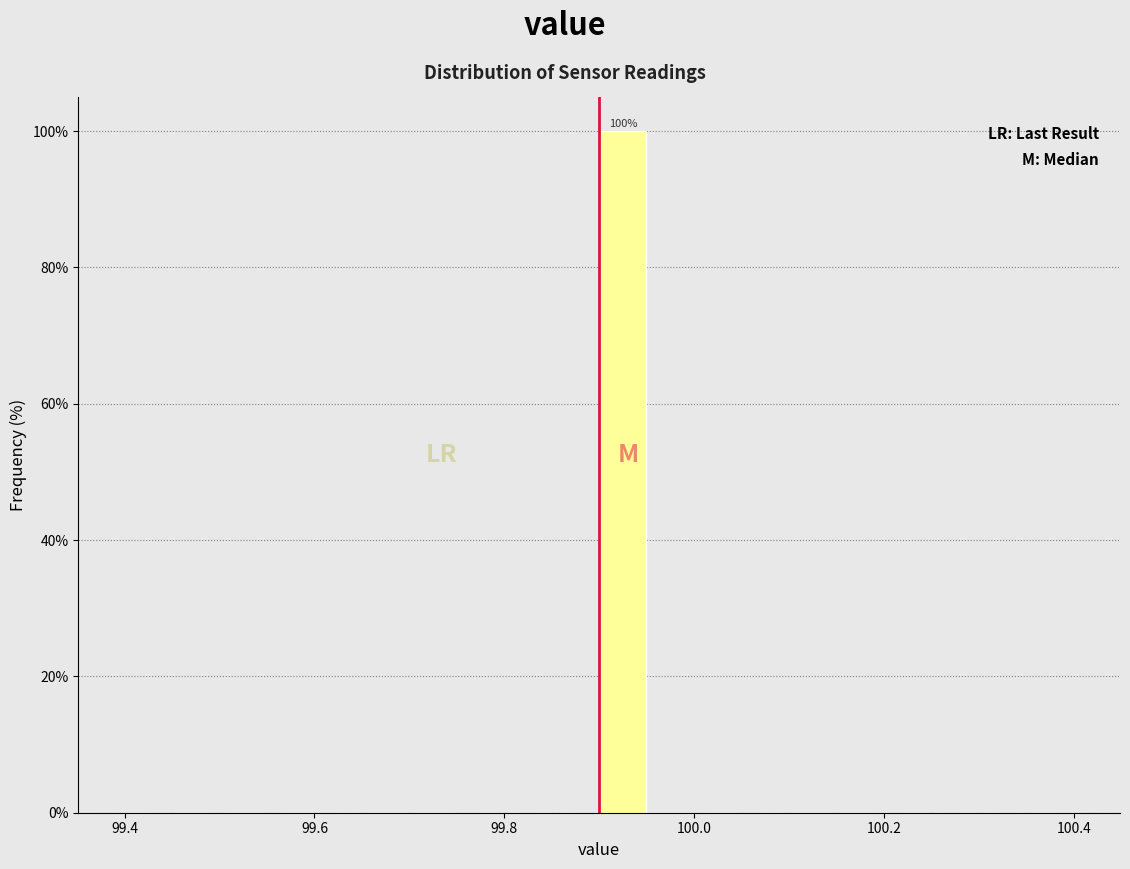

Around what value on the x-axis is the tallest bar? Give the approximate position of its centre, as read against the axis.

99.92